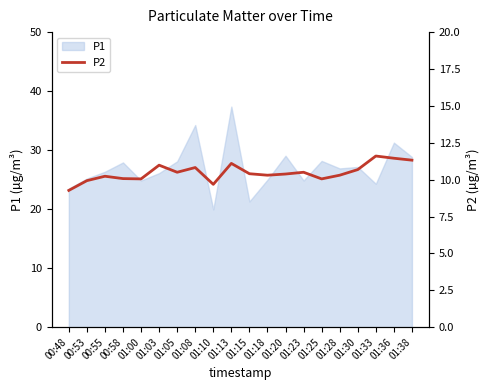

The P1 series shows 12.8 at 01:30. True or false?

False